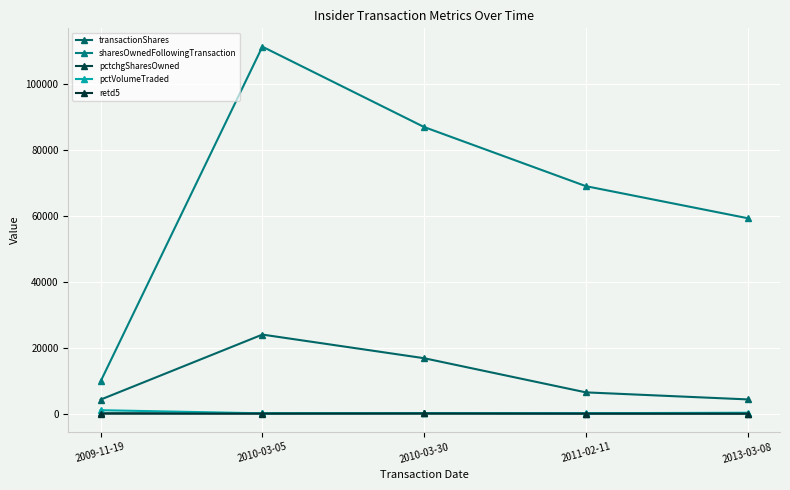

How many lines are shown in the chart?

5